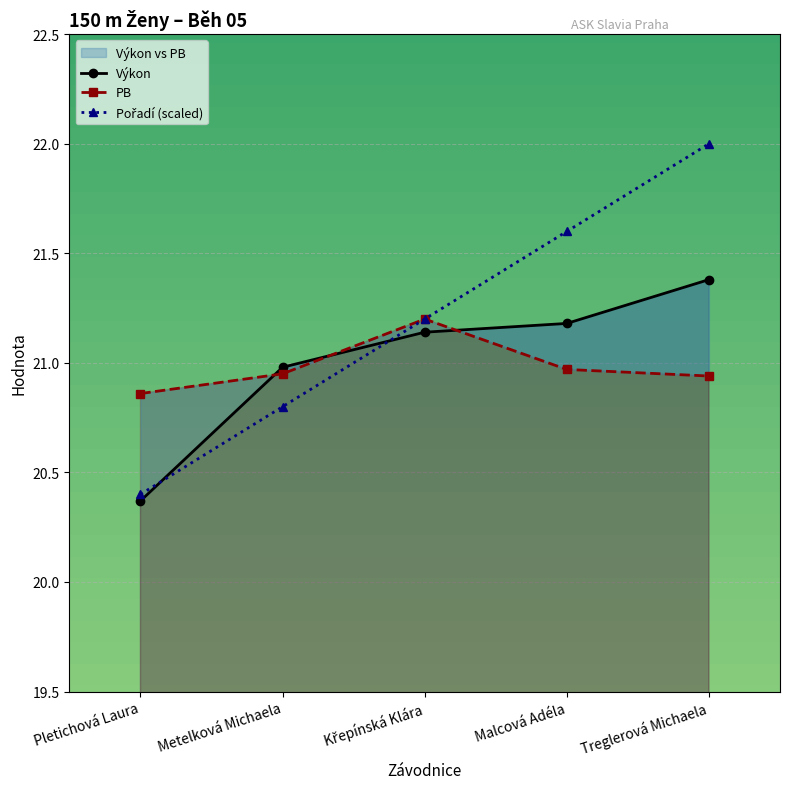

What is the value of the Výkon point at the 5th from the left?

21.4